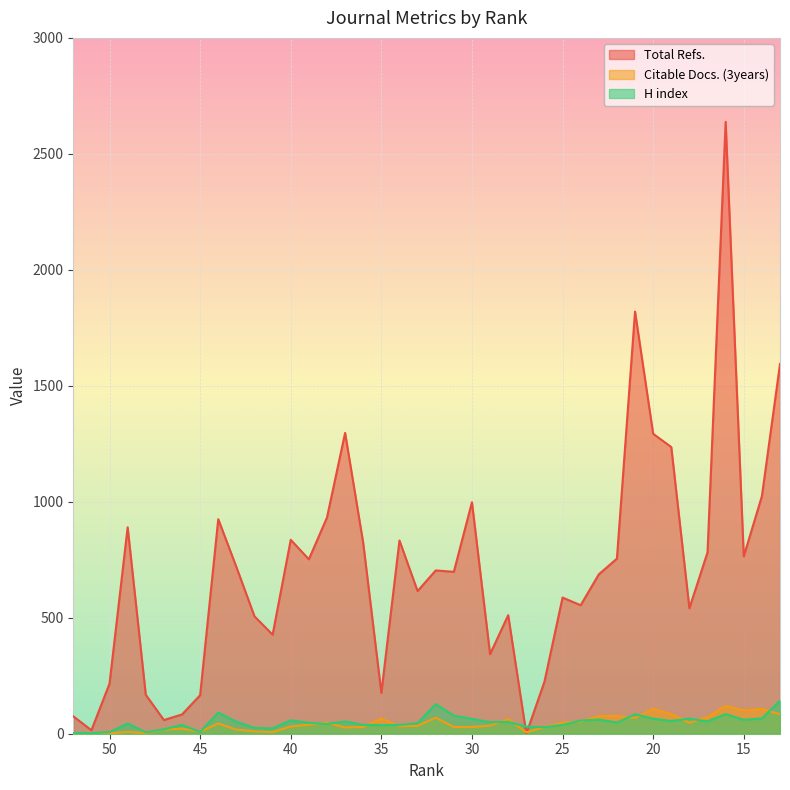

What is the maximum value for Citable Docs. (3years)?

120